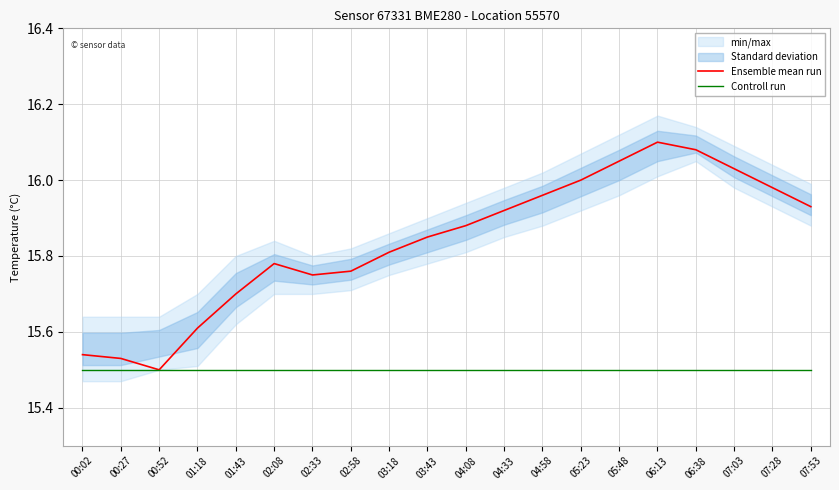

Reading right to left, what are all the values shown in this chart?

Ensemble mean run: 15.9	16.0	16.0	16.1	16.1	16.1	16.0	16.0	15.9	15.9	15.8	15.8	15.8	15.8	15.8	15.7	15.6	15.5	15.5	15.5
Controll run: 15.5	15.5	15.5	15.5	15.5	15.5	15.5	15.5	15.5	15.5	15.5	15.5	15.5	15.5	15.5	15.5	15.5	15.5	15.5	15.5